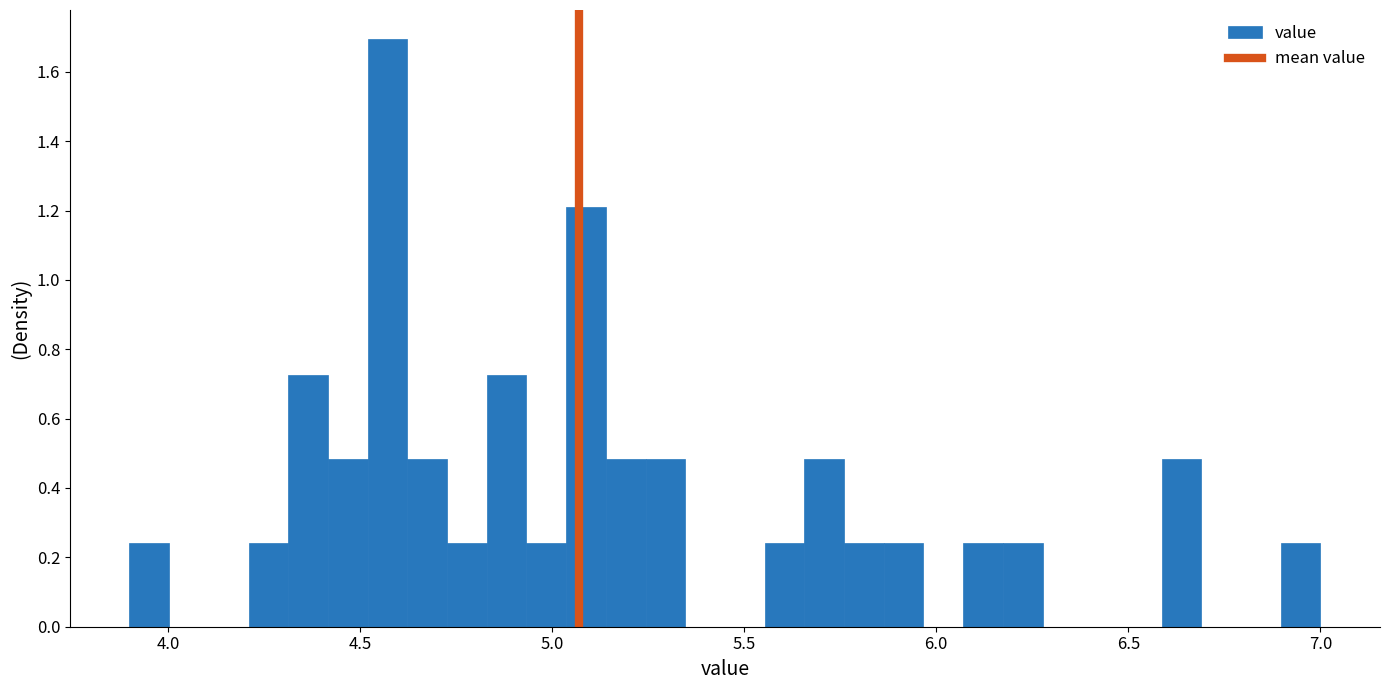

Read against the x-axis, roughly where is the centre of the tallest bar?

4.55